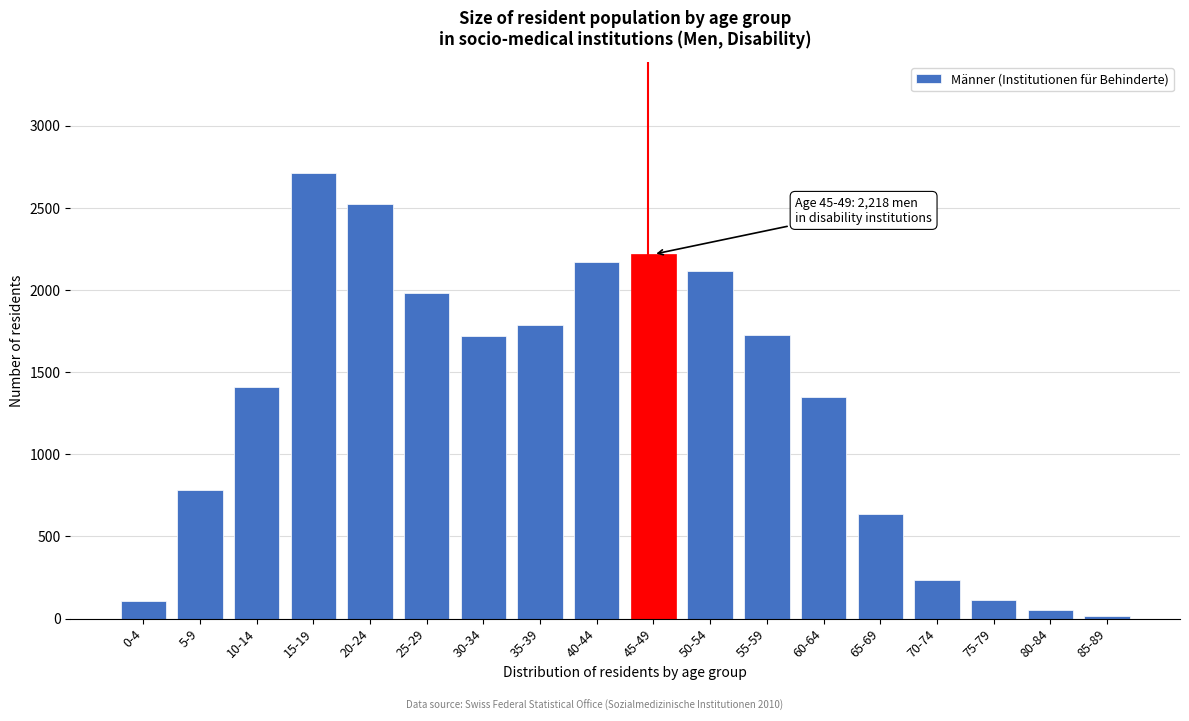

What is the label of the 17th bar from the right?

5-9